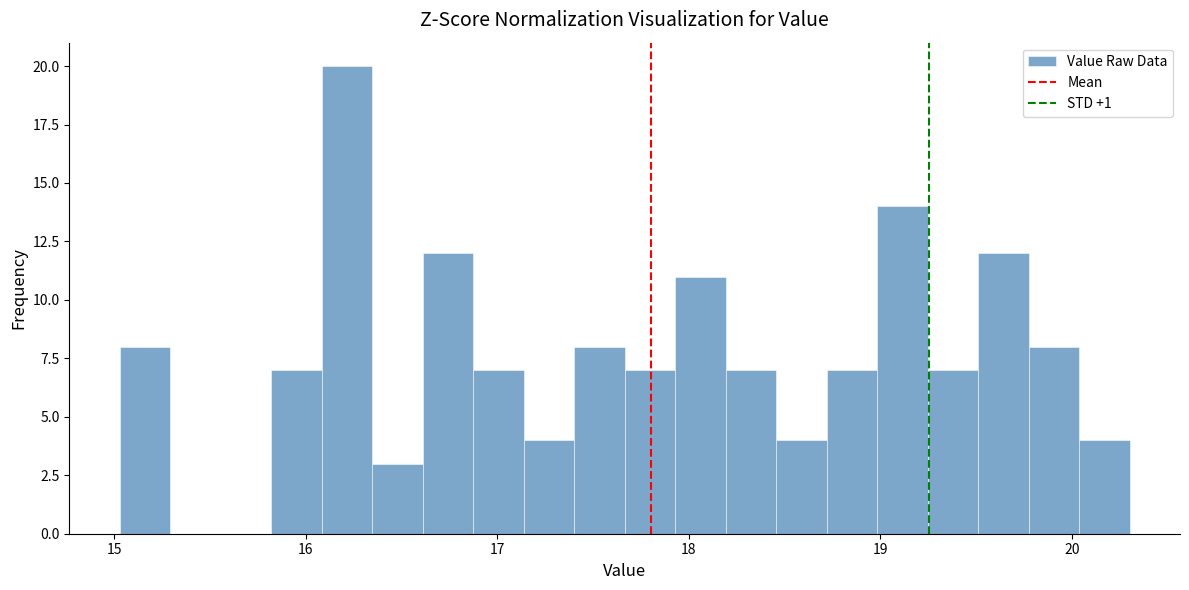

Read against the x-axis, roughly where is the centre of the tallest bar?

16.2